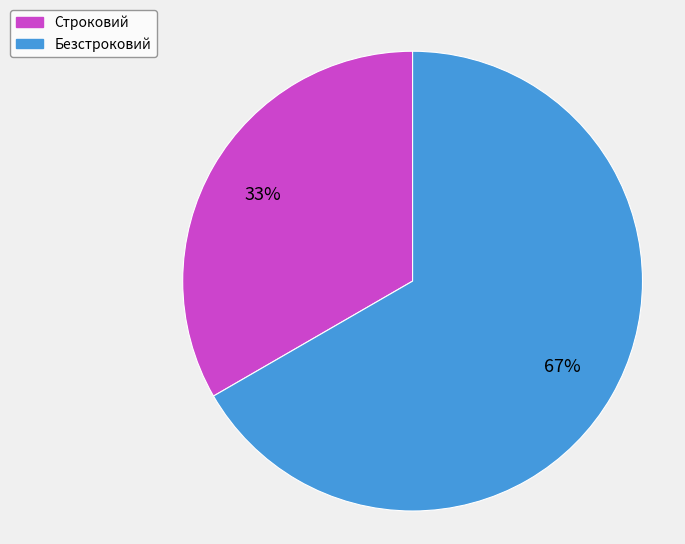

The Строковий slice represents 47% of the pie. True or false?

False